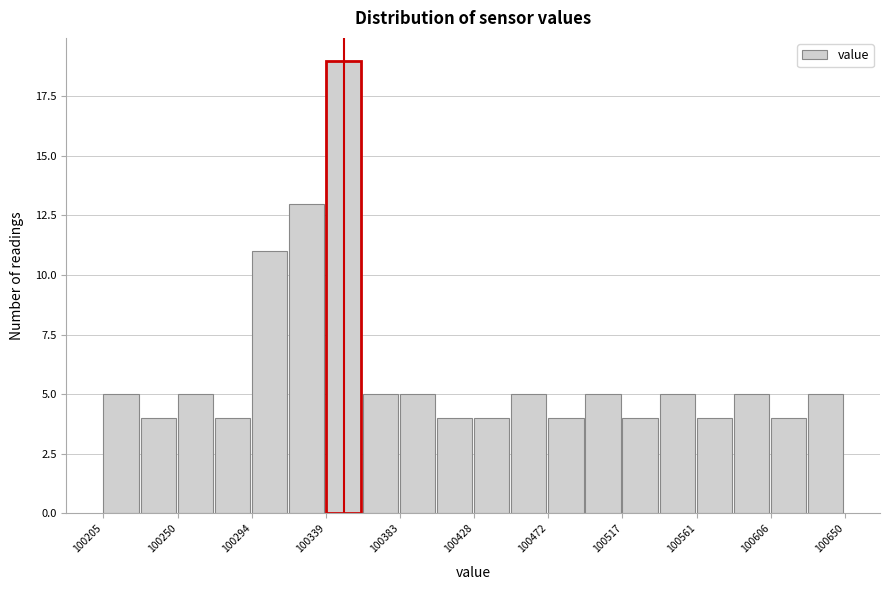

Over which range of the x-axis is the bar tallest?

100340 to 100360